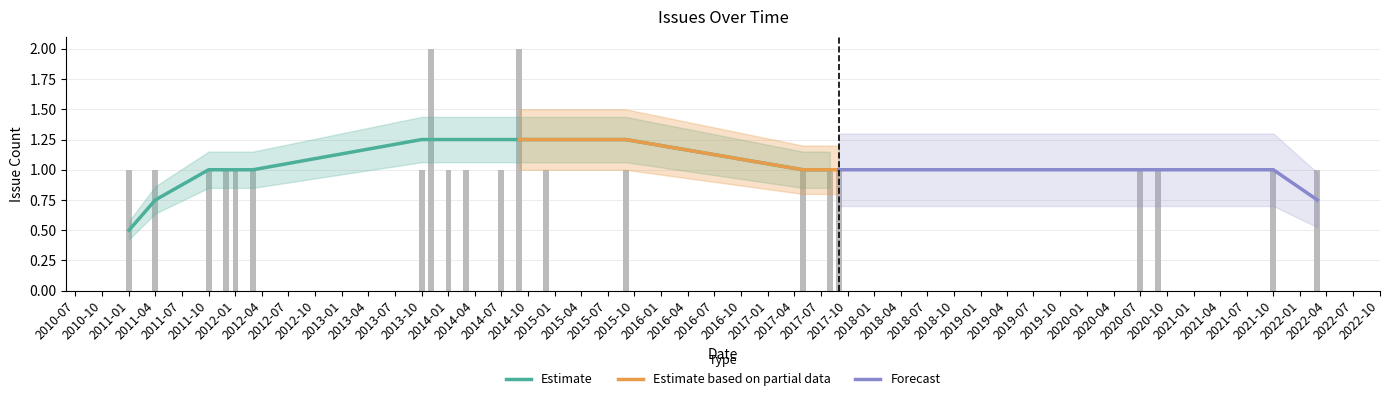

What is the value of the 13th bar from the left?

1